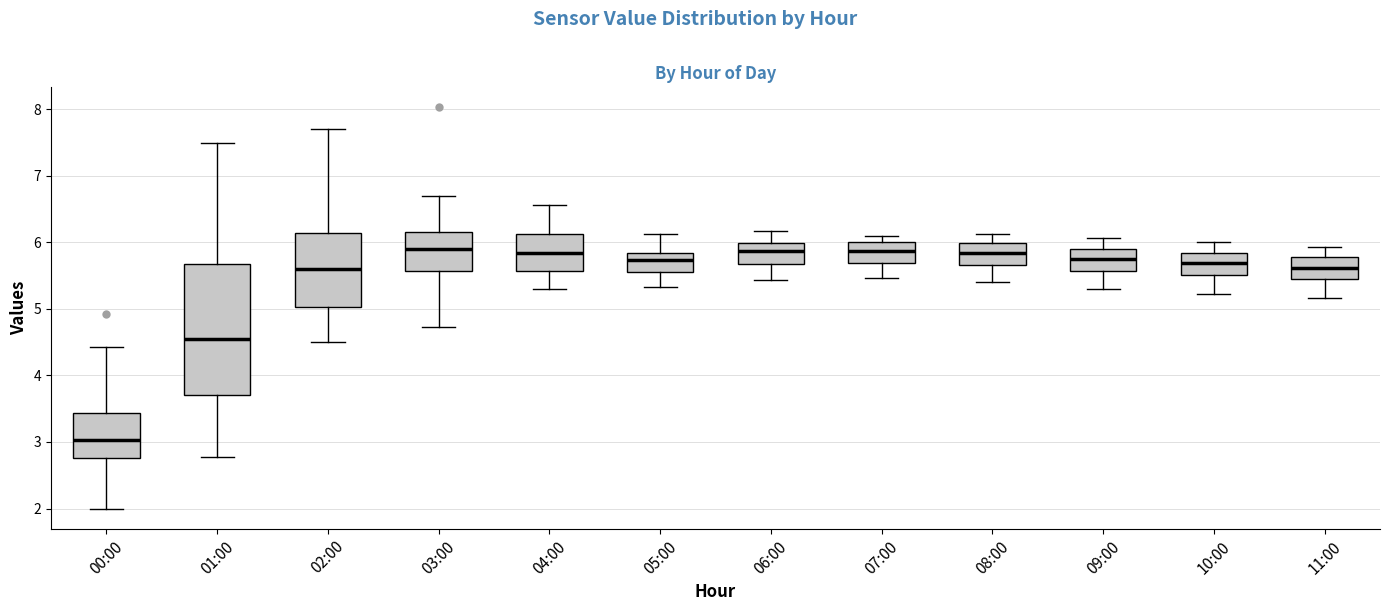

Reading left to right, read every box against the y-axis: the position of its median line, the range the box covers, and the ends of its whiskers. The values are not printed on the chart, so give them approximately, as read against the axis.

00:00: median 3.0, box 2.8 to 3.4, whiskers 2.0 to 4.4
01:00: median 4.6, box 3.7 to 5.7, whiskers 2.8 to 7.5
02:00: median 5.6, box 5.0 to 6.1, whiskers 4.5 to 7.7
03:00: median 5.9, box 5.6 to 6.2, whiskers 4.7 to 6.7
04:00: median 5.8, box 5.6 to 6.1, whiskers 5.3 to 6.6
05:00: median 5.7, box 5.6 to 5.8, whiskers 5.3 to 6.1
06:00: median 5.9, box 5.7 to 6.0, whiskers 5.4 to 6.2
07:00: median 5.9, box 5.7 to 6.0, whiskers 5.5 to 6.1
08:00: median 5.8, box 5.7 to 6.0, whiskers 5.4 to 6.1
09:00: median 5.8, box 5.6 to 5.9, whiskers 5.3 to 6.1
10:00: median 5.7, box 5.5 to 5.8, whiskers 5.2 to 6.0
11:00: median 5.6, box 5.4 to 5.8, whiskers 5.2 to 5.9